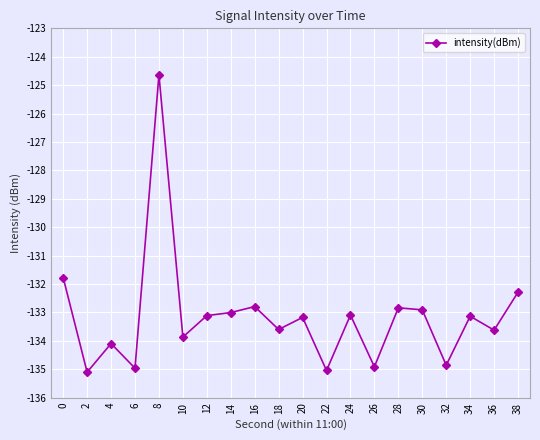

True or false: the data shows -135.1 at 2.

True